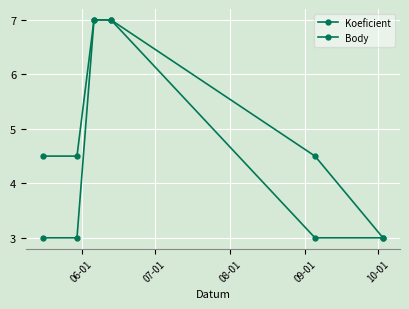

True or false: Body and Koeficient cross at least once.

False